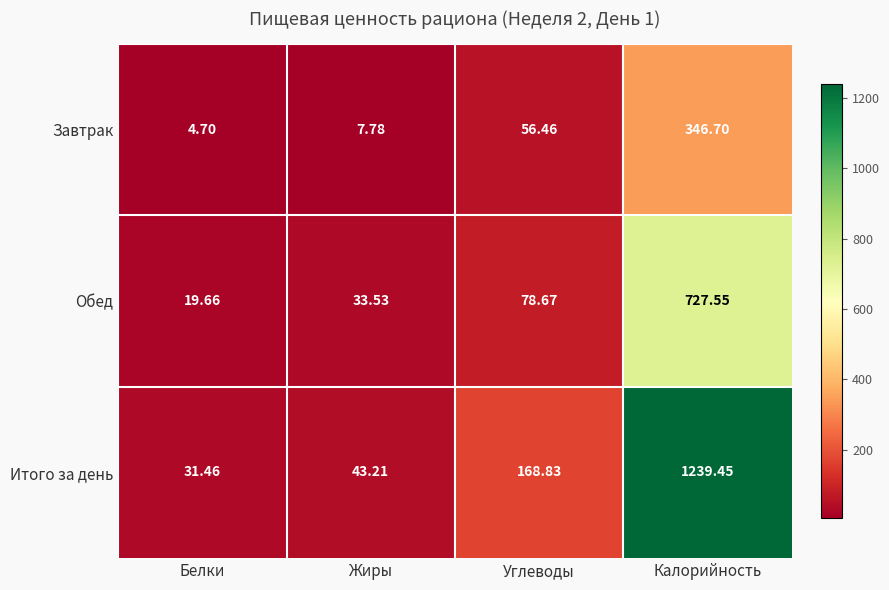

At which label does Итого за день first exceed 168?

Углеводы